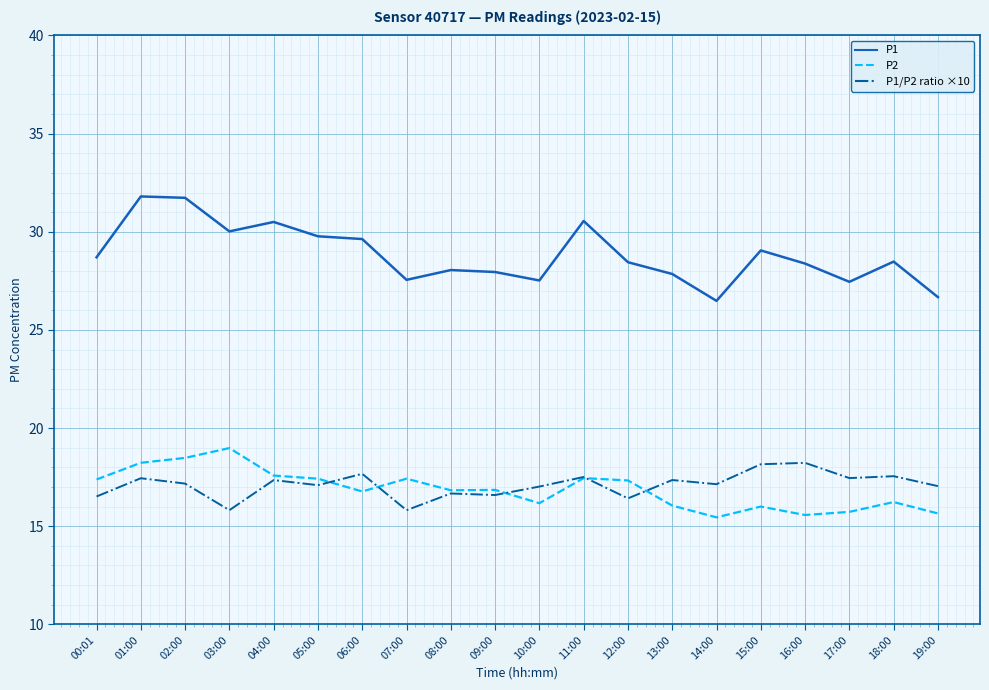

Which series has the largest total across all categories?

P1